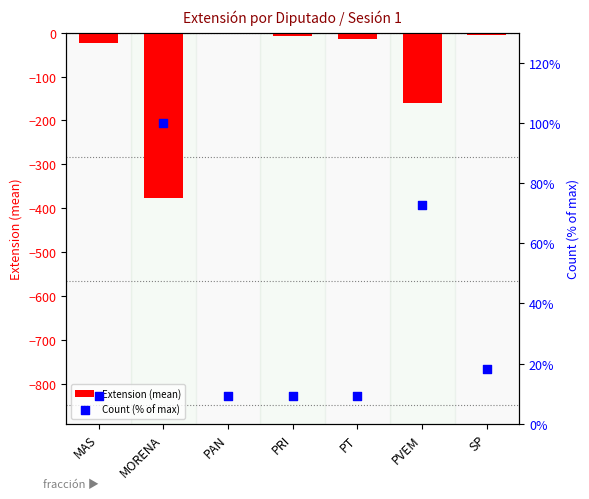

Which series reaches the minimum Y coordinate?

Extension (mean)